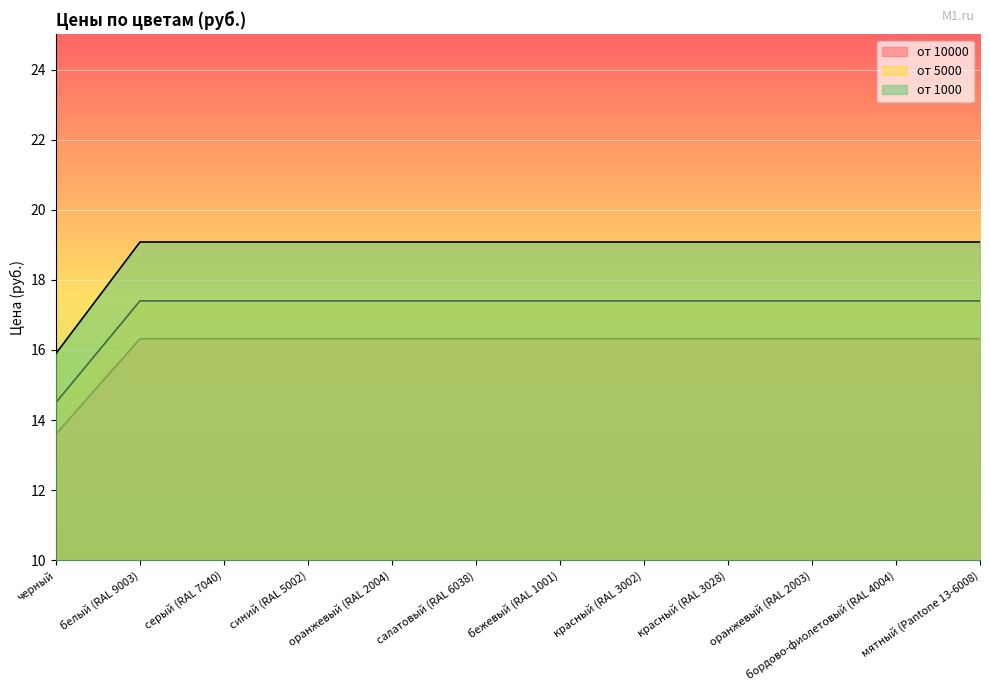

Between белый (RAL 9003) and синий (RAL 5002), which series saw the biggest shift?

от 10000